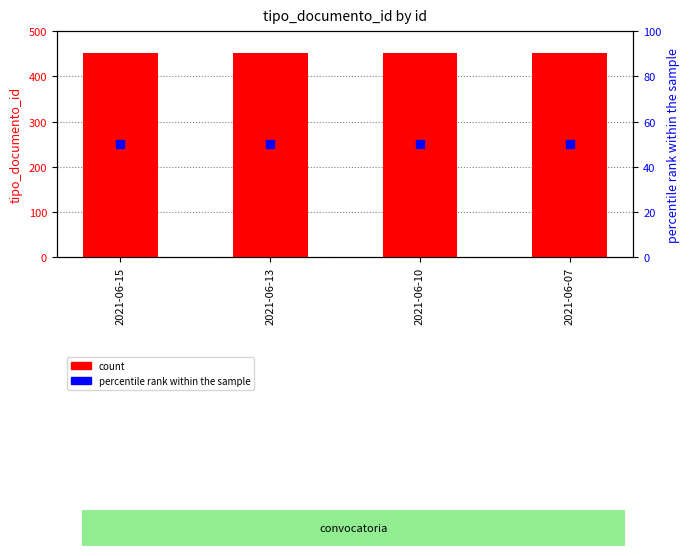

At which category is the sum across all series the highest?

2021-06-15